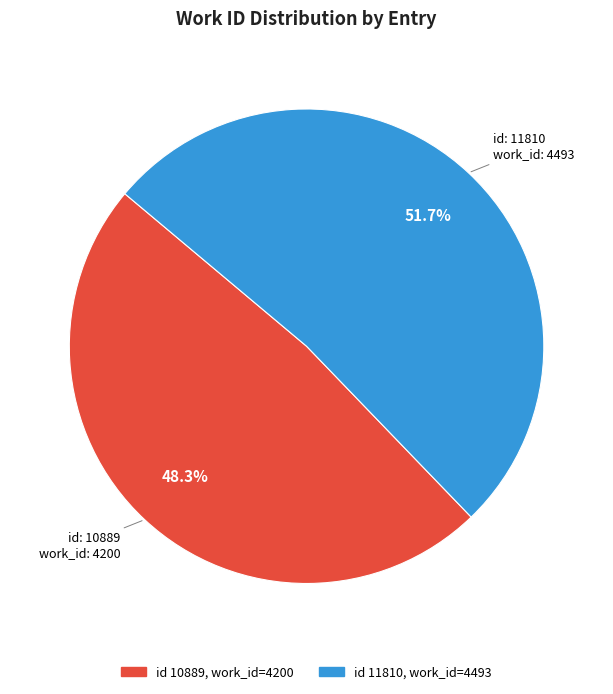

Is there a majority slice in this chart?

Yes